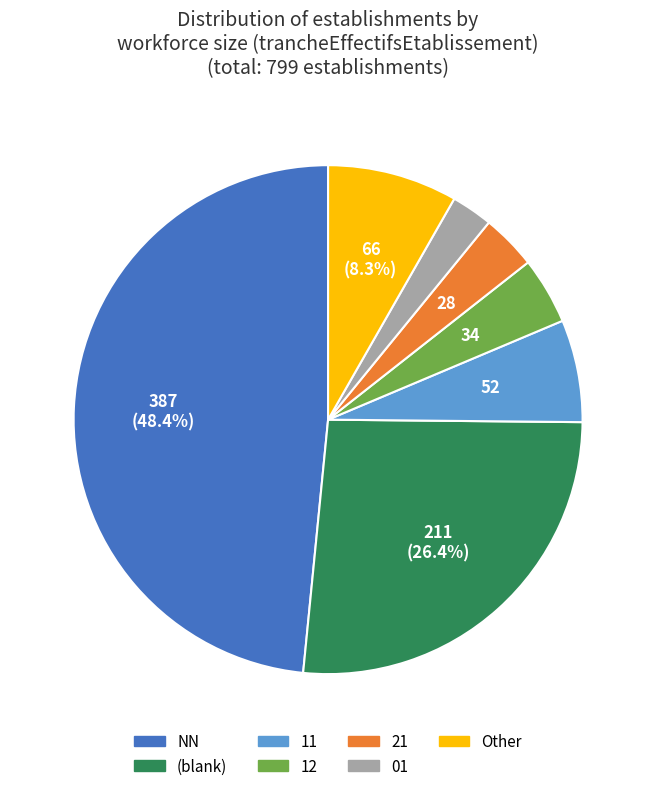

Is there any slice that represents more than half of the pie?

No